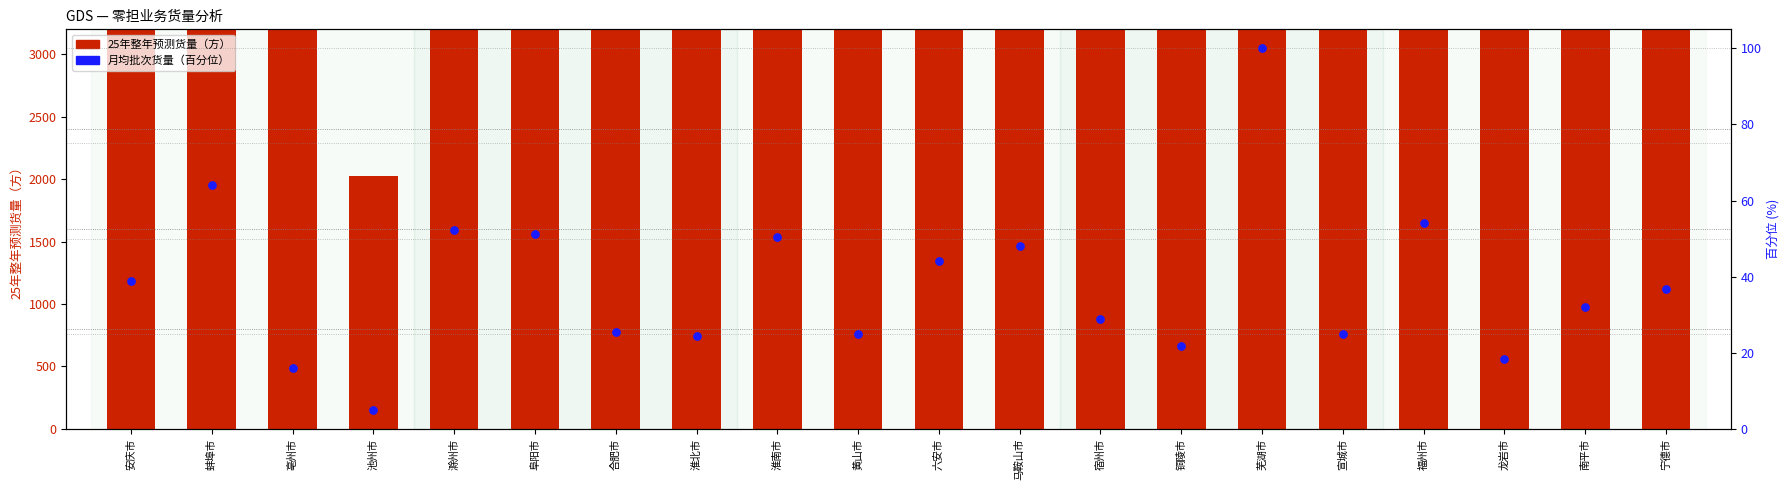

Which series has the largest Y range (max minus min)?

25年整年预测货量（方）